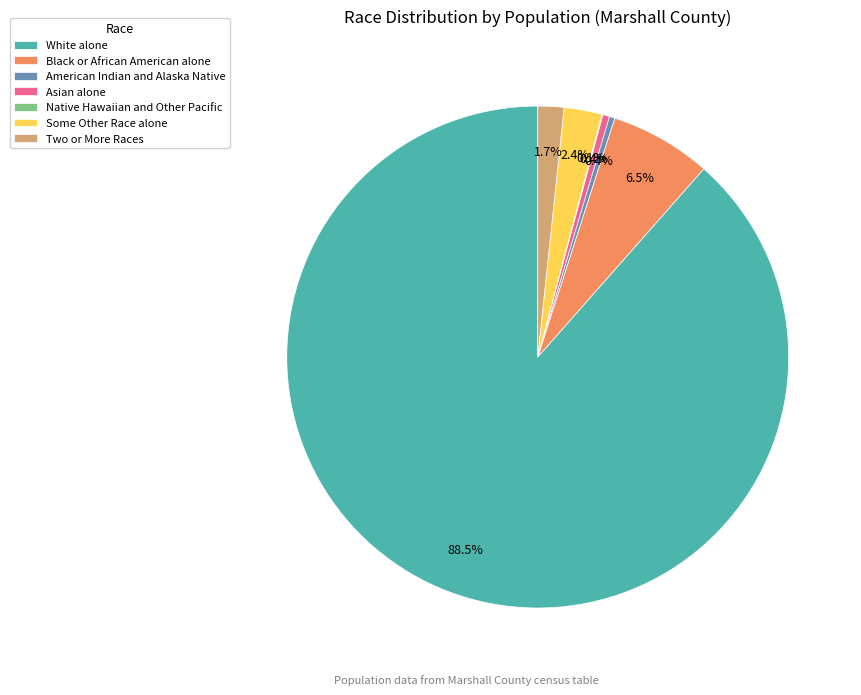

What is the largest slice in the pie chart?

White alone